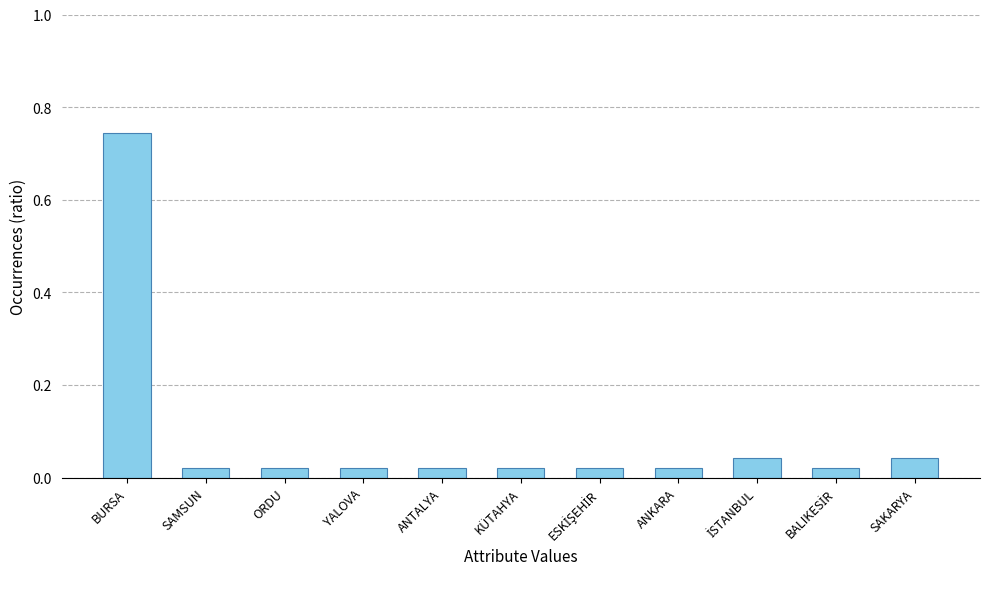

What is the label of the 8th bar from the left?

ANKARA